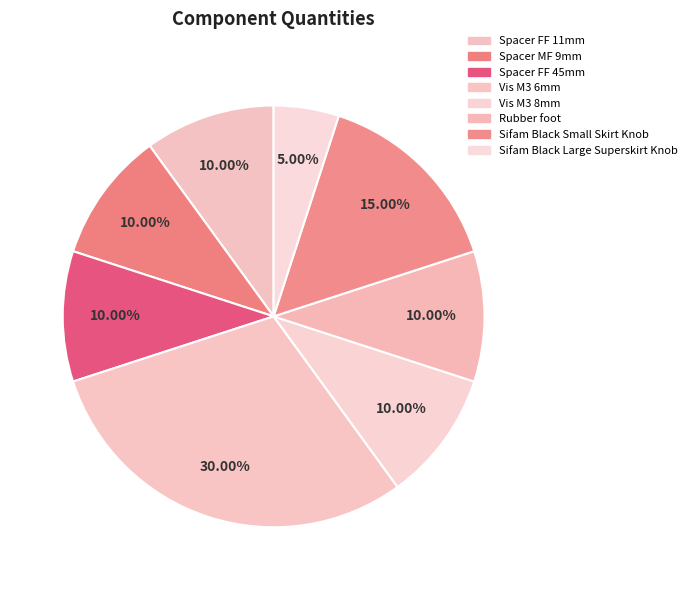

How many segments does this pie chart have?

8